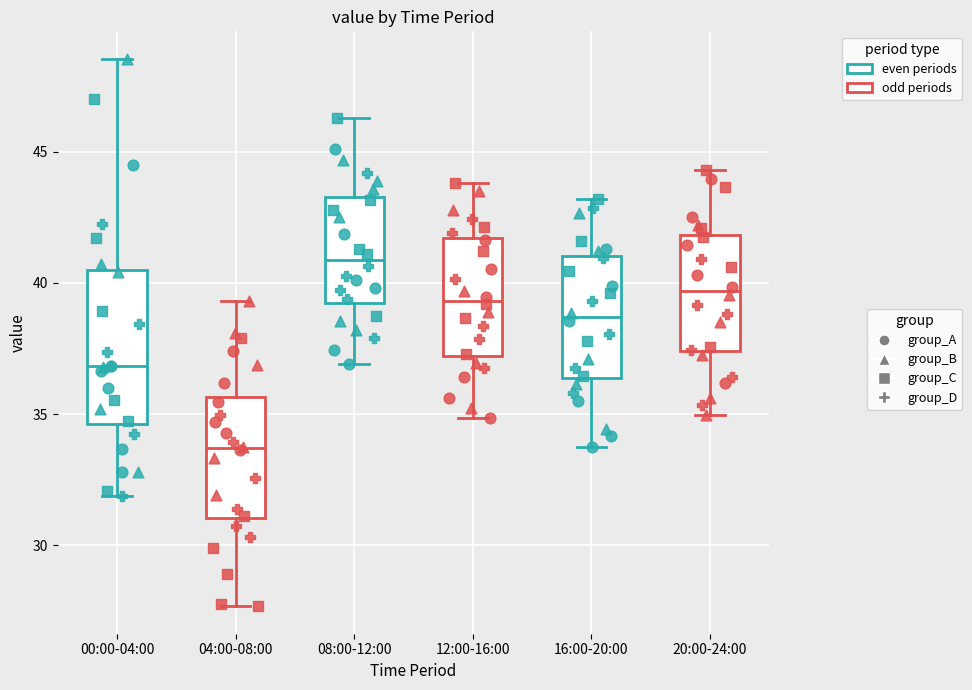

Reading left to right, transcribe this box plot: for each box, give where its median line is, the range the box spans, and where its two whiskers end, as read against the y-axis. The values are not printed on the chart, so give them approximately, as read against the axis.

00:00-04:00: median 37.0, box 34.5 to 40.5, whiskers 32.0 to 48.5
04:00-08:00: median 33.5, box 31.0 to 35.5, whiskers 27.5 to 39.5
08:00-12:00: median 41.0, box 39.0 to 43.5, whiskers 37.0 to 46.5
12:00-16:00: median 39.5, box 37.0 to 41.5, whiskers 35.0 to 44.0
16:00-20:00: median 38.5, box 36.5 to 41.0, whiskers 34.0 to 43.0
20:00-24:00: median 39.5, box 37.5 to 42.0, whiskers 35.0 to 44.5